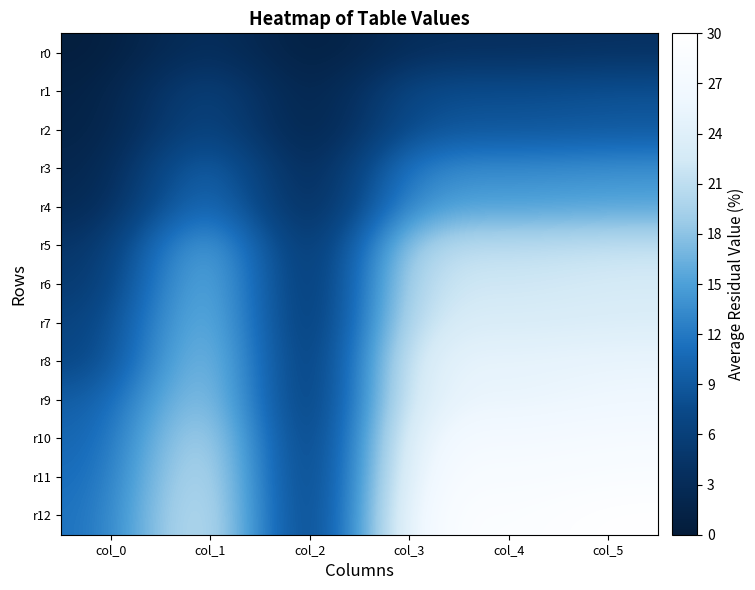

List the series in order of their peak value, highest first.

r12, r11, r10, r9, r8, r7, r6, r5, r4, r3, r2, r1, r0